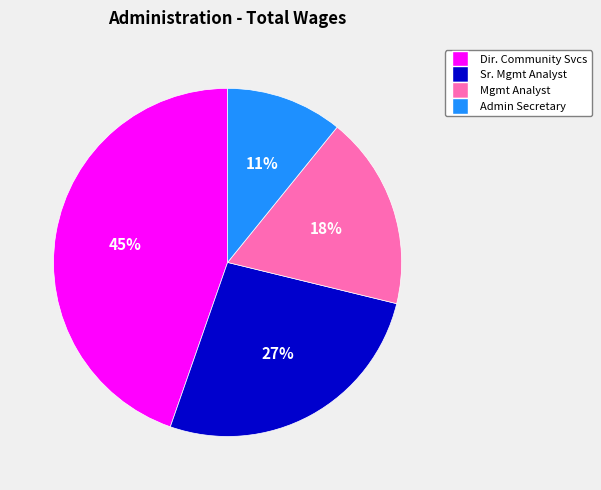

Is there any slice that represents more than half of the pie?

No